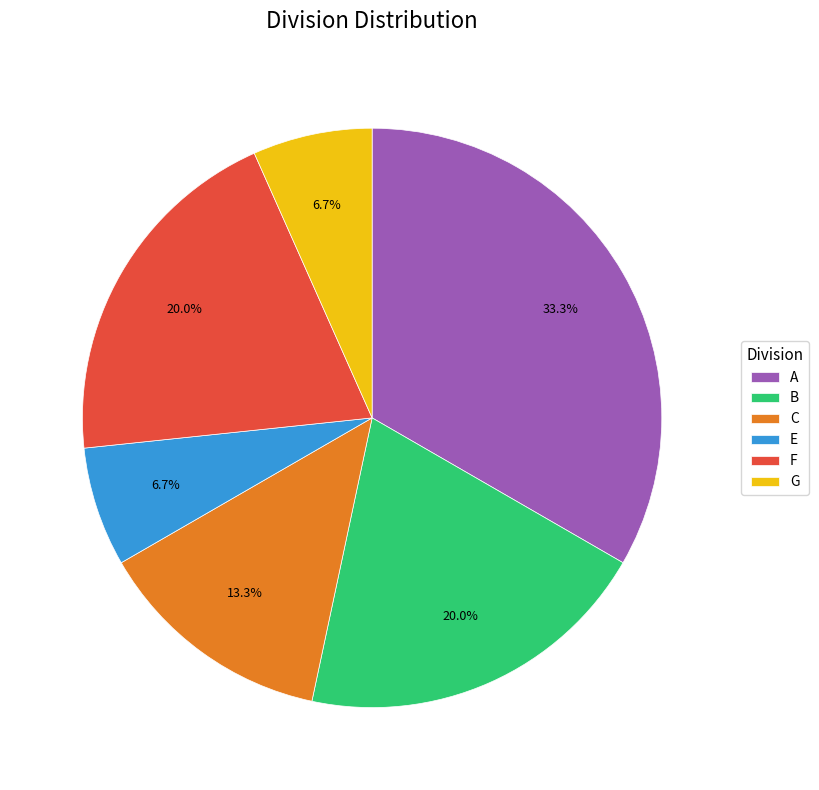

To the nearest percent, what is the difference between the largest and smallest slice percentages?

27%